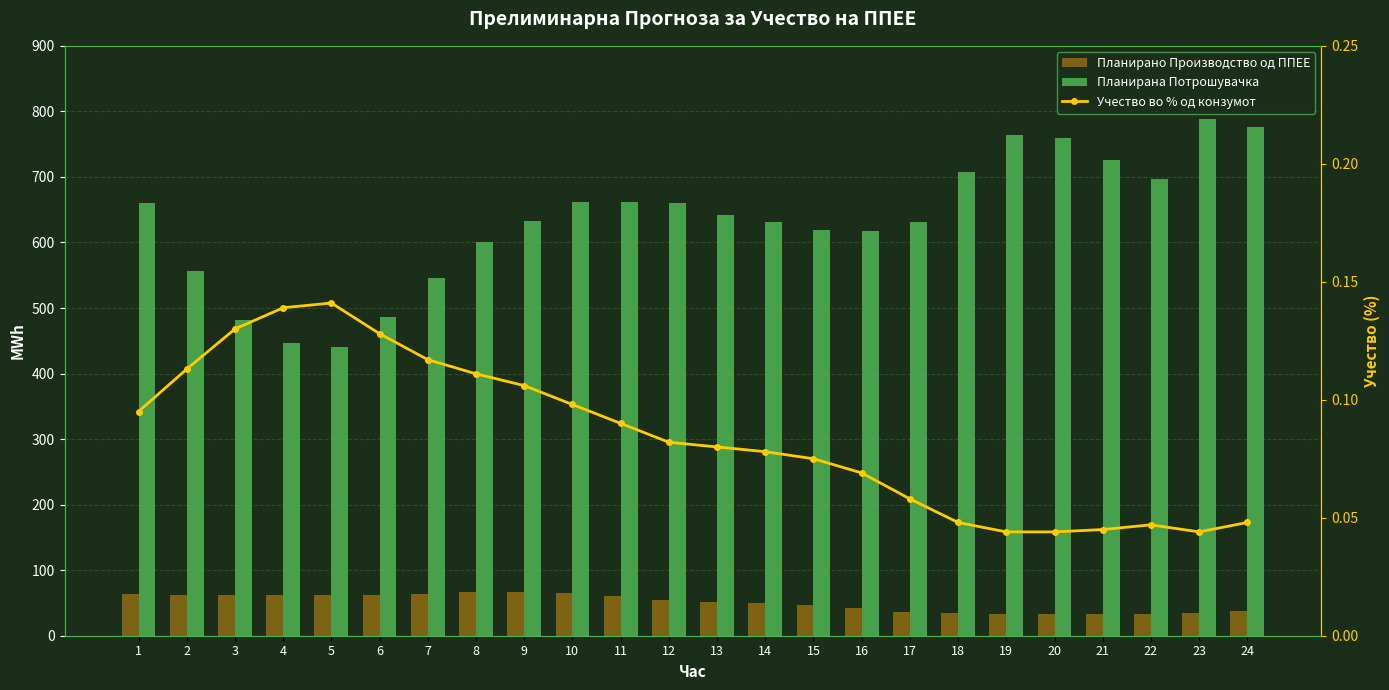

At which category does the chart reach its peak across all series?

23